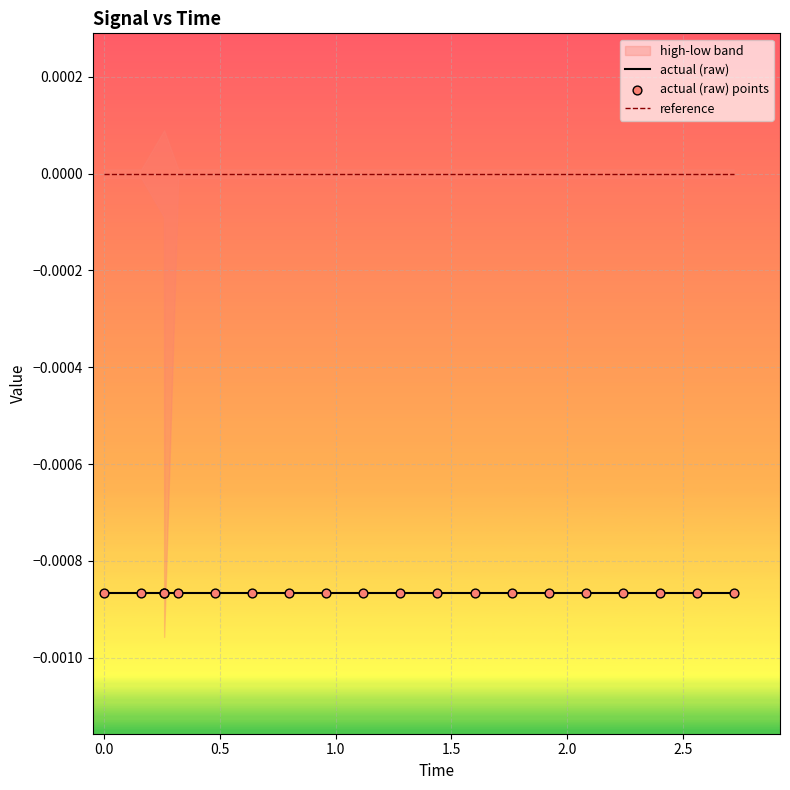

Which series has the widest spread of Y values?

actual (raw)